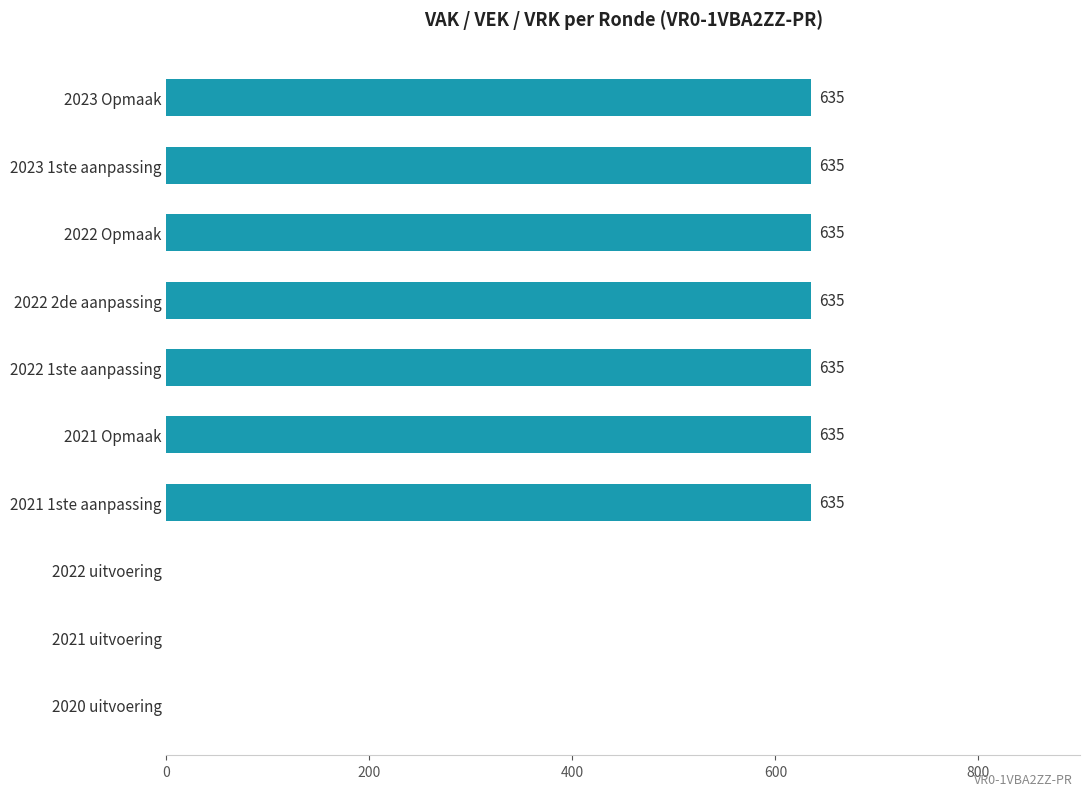

Count the values in the range 0 to 635.

10